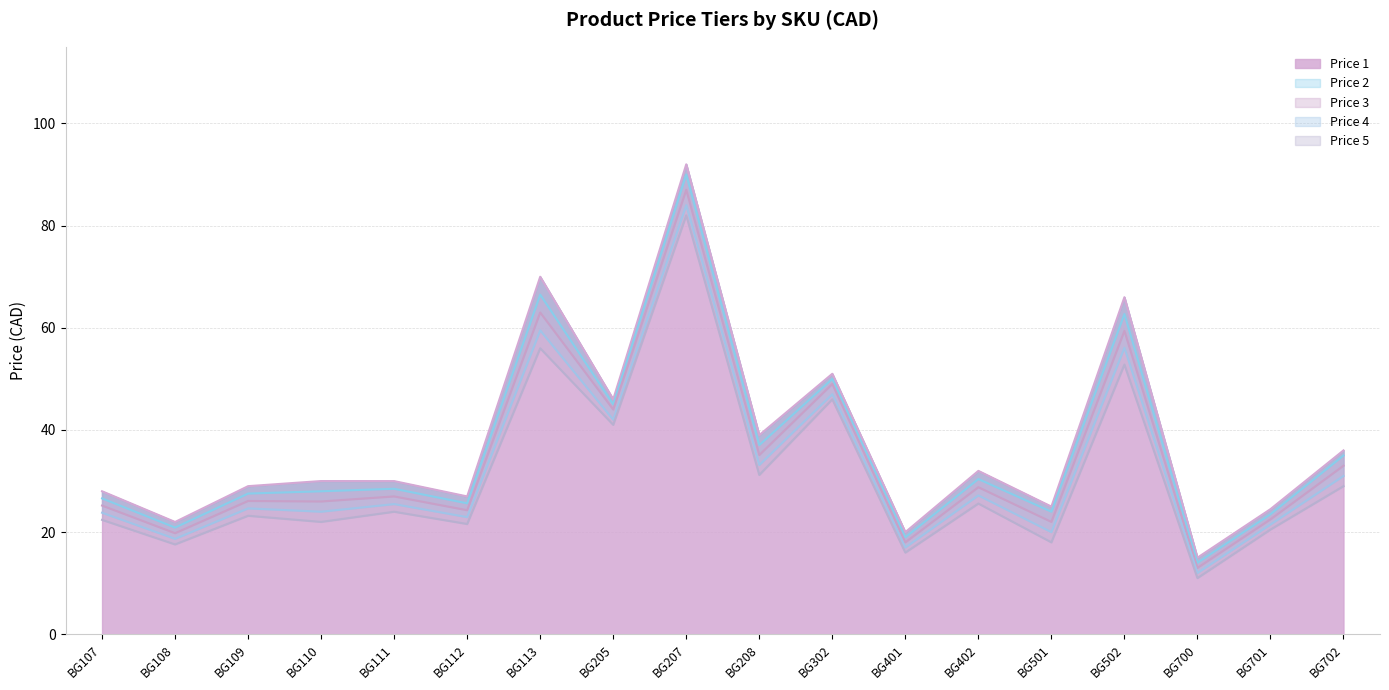

What are all the series names shown in the legend?

Price 1, Price 2, Price 3, Price 4, Price 5